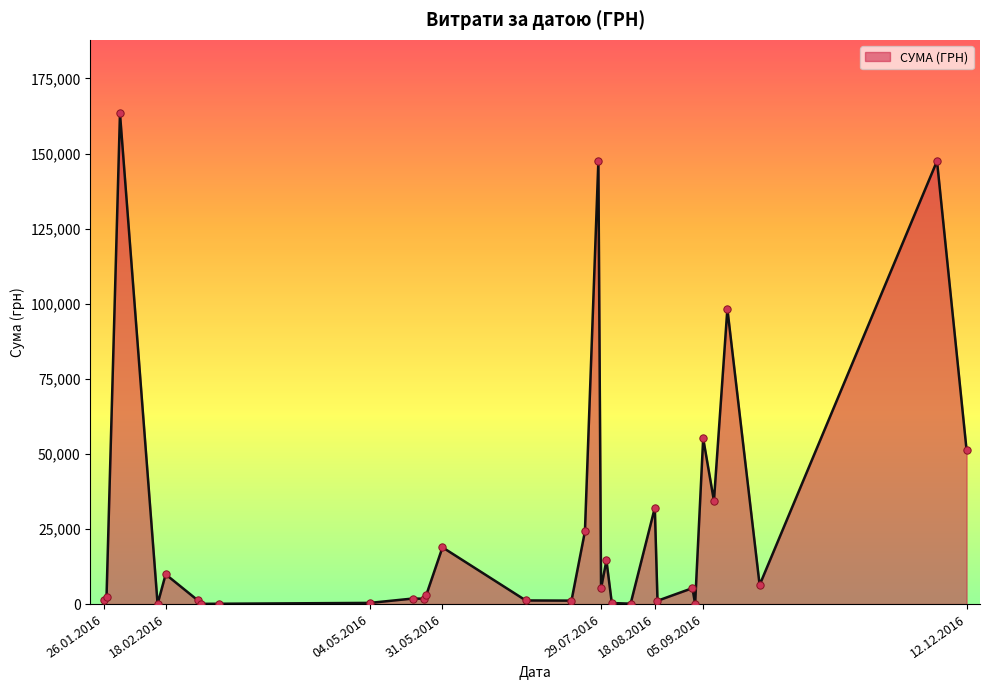

What is the difference between the maximum and minimum values?

163315.3